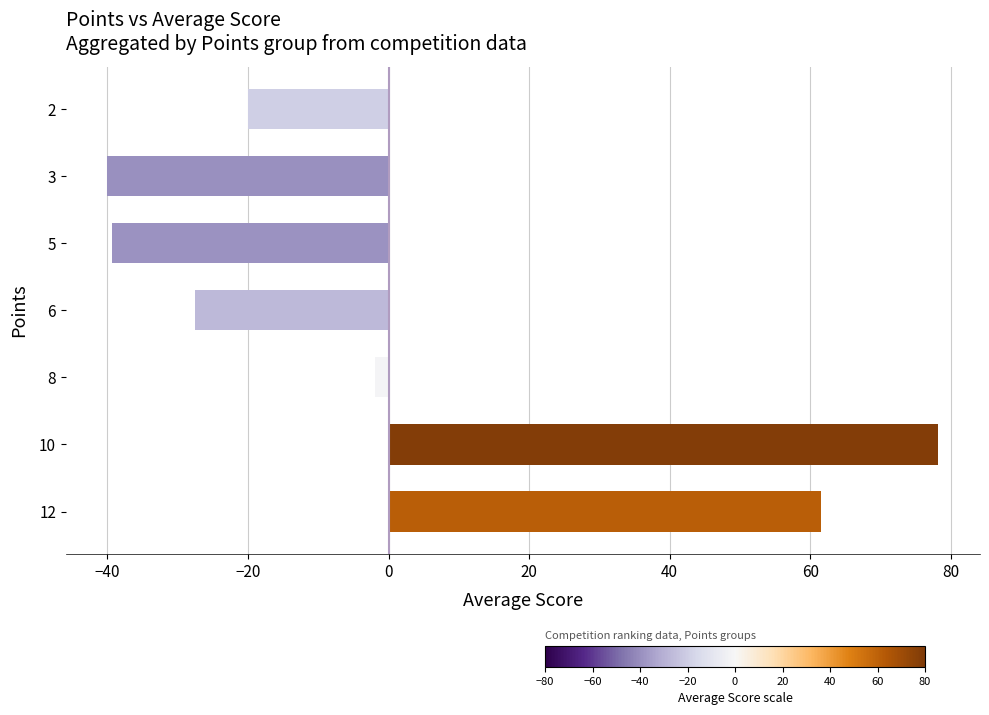

What is the minimum value shown in the chart?

-40.0